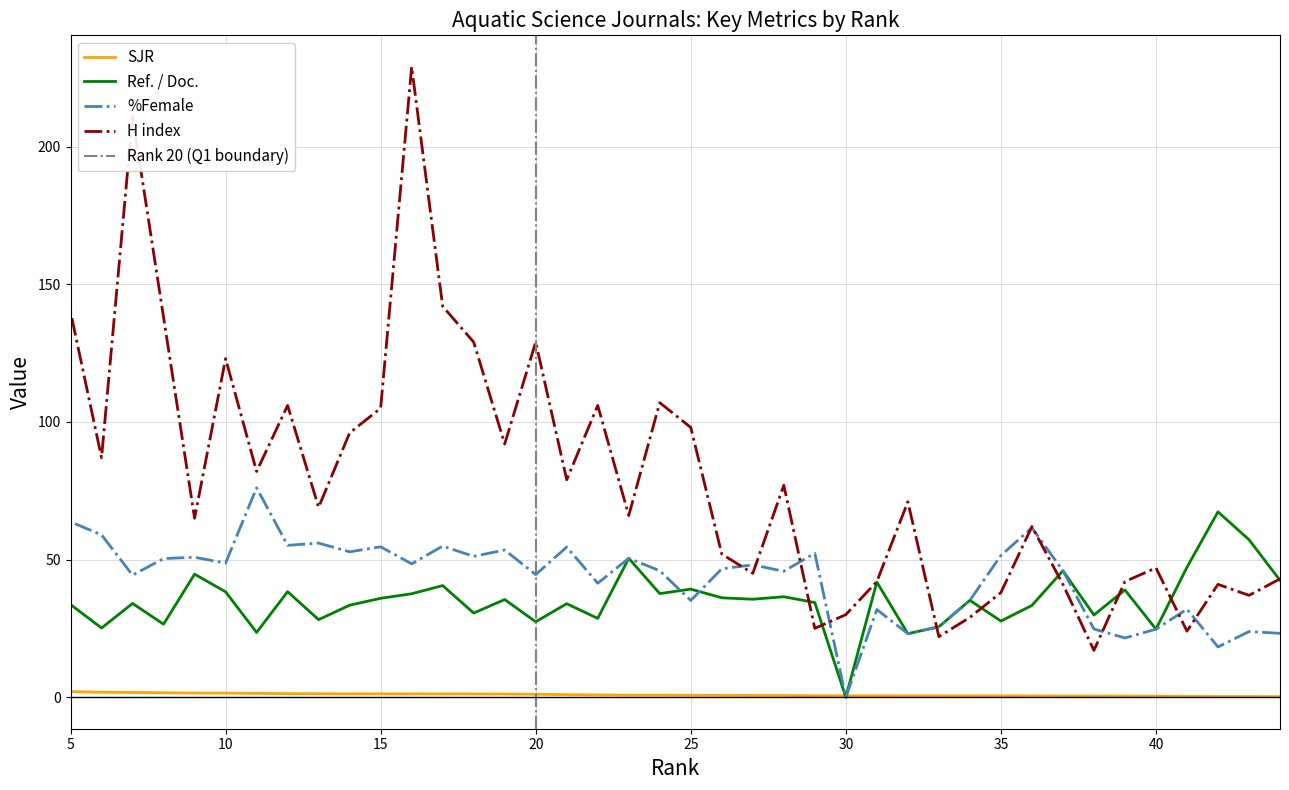

Between 22 and 42, which is larger?

22